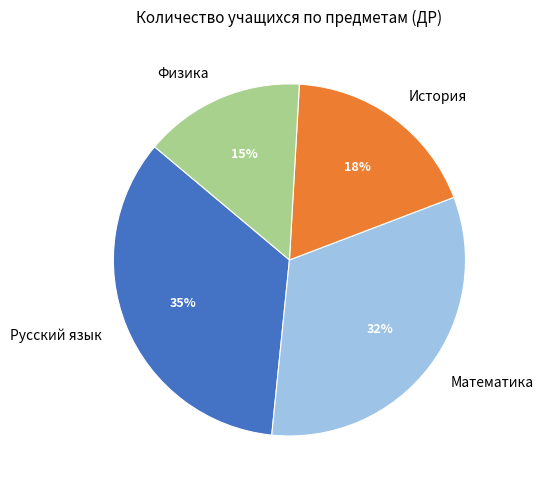

How many segments does this pie chart have?

4